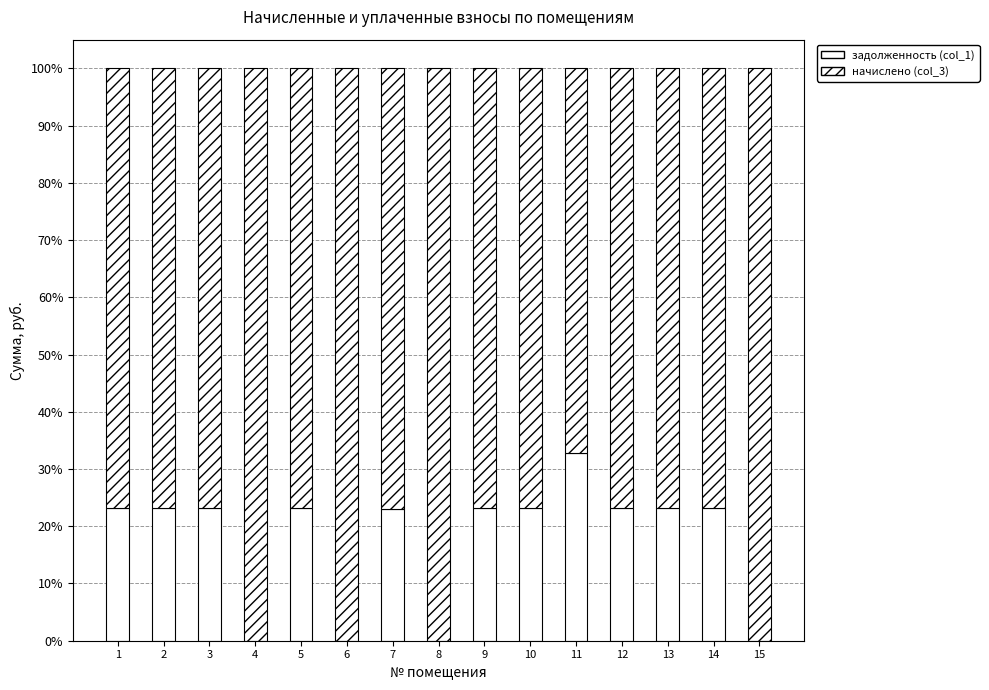

What is the sum of all задолженность (col_1) values?

263.7